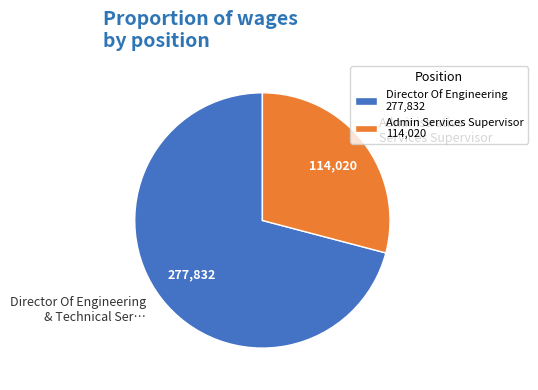

The Administrative Services Supervisor slice represents 29% of the pie. True or false?

True